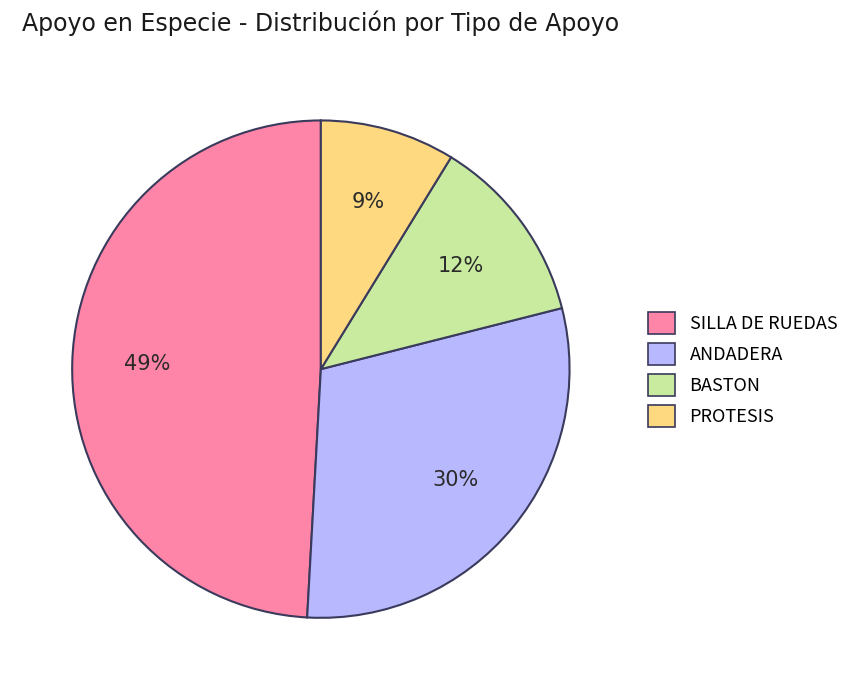

To the nearest percent, what portion does ANDADERA represent?

30%